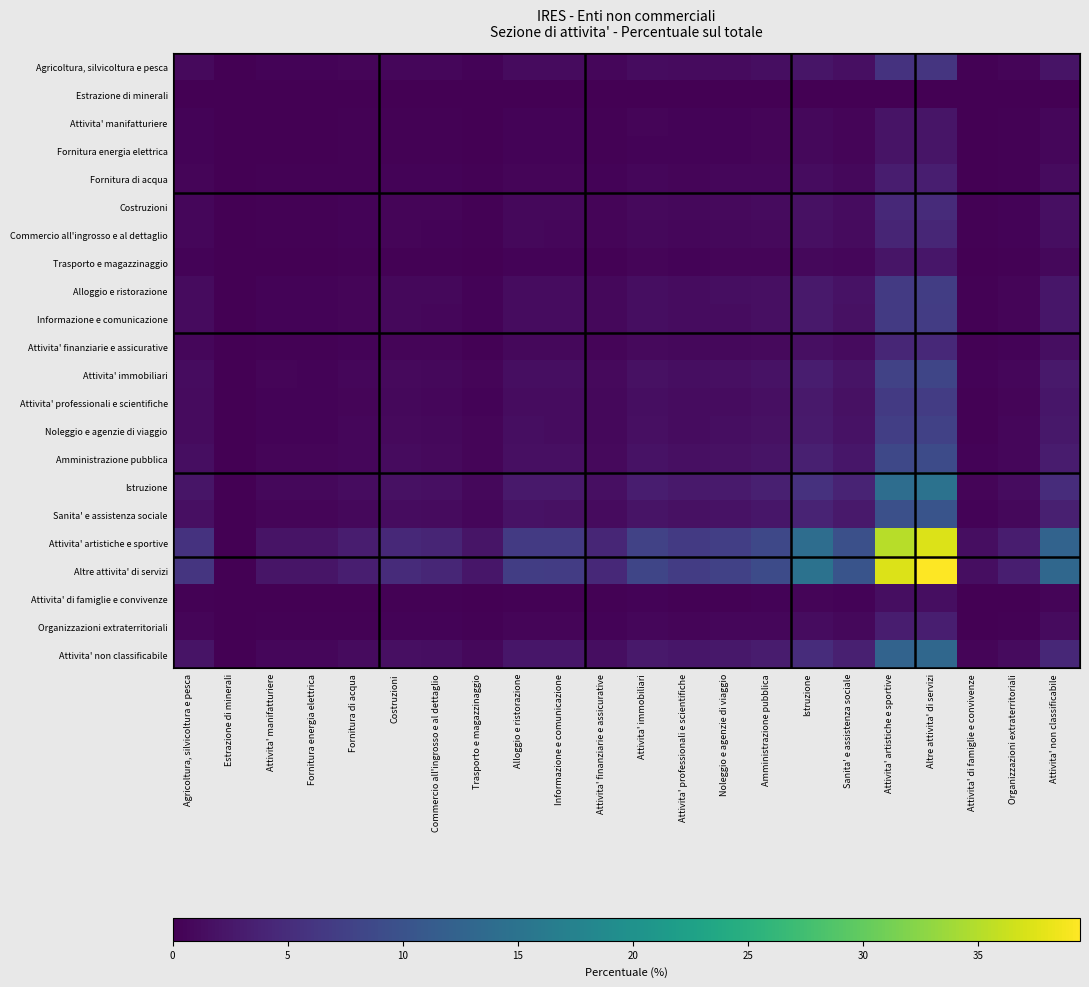

Between Fornitura di acqua and Attivita' finanziarie e assicurative, which series saw the biggest shift?

Altre attivita' di servizi